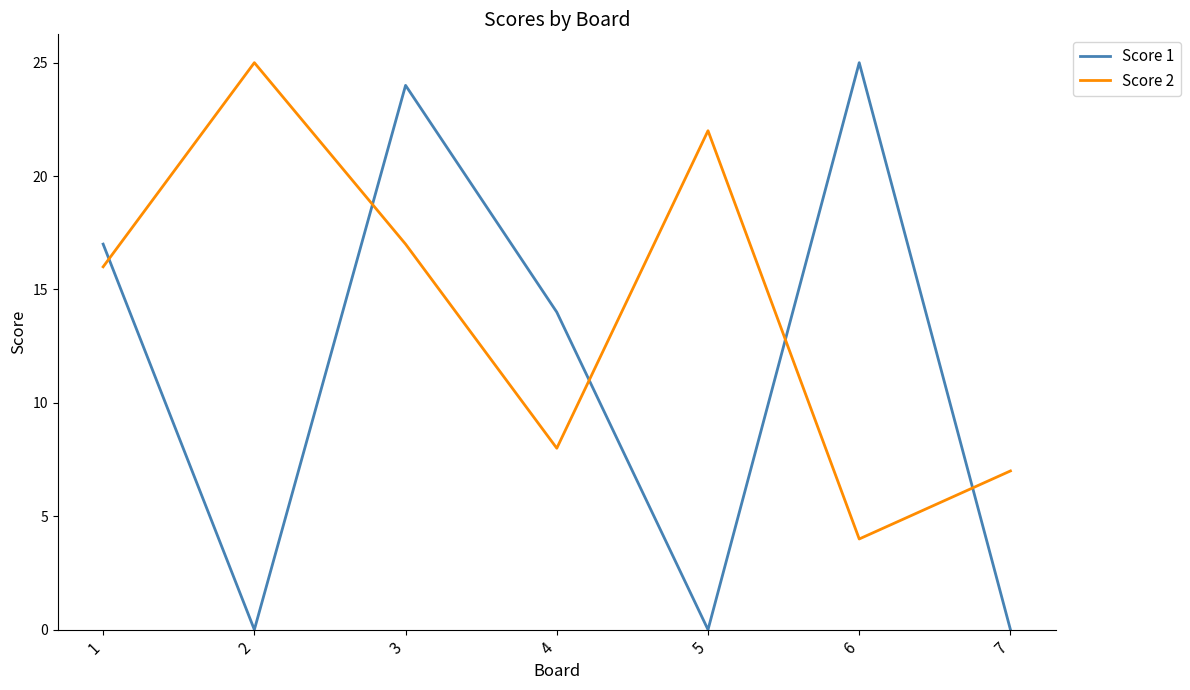

At which category is the sum across all series the highest?

3